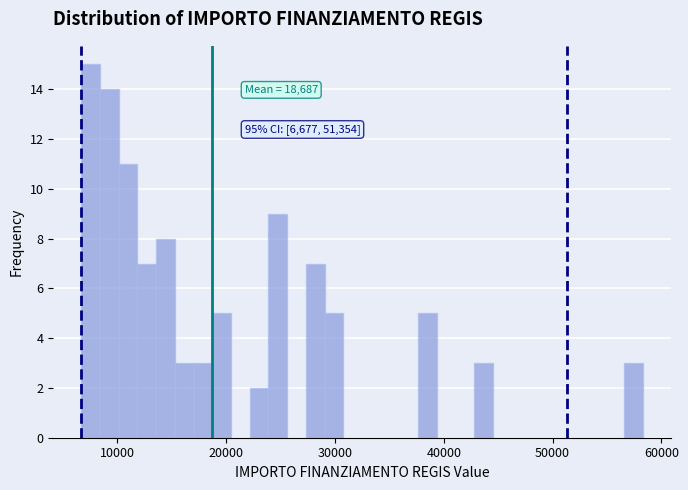

Read against the x-axis, roughly where is the centre of the tallest bar?

8000